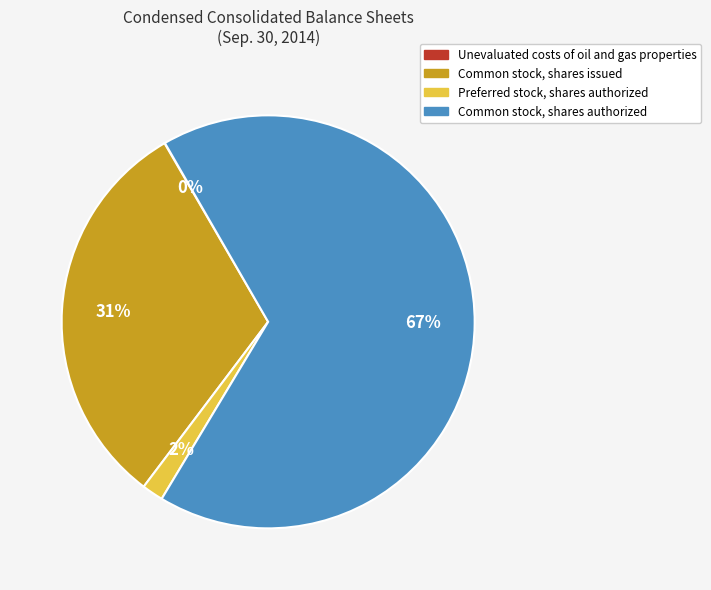

Which category accounts for the majority?

Common stock, shares authorized